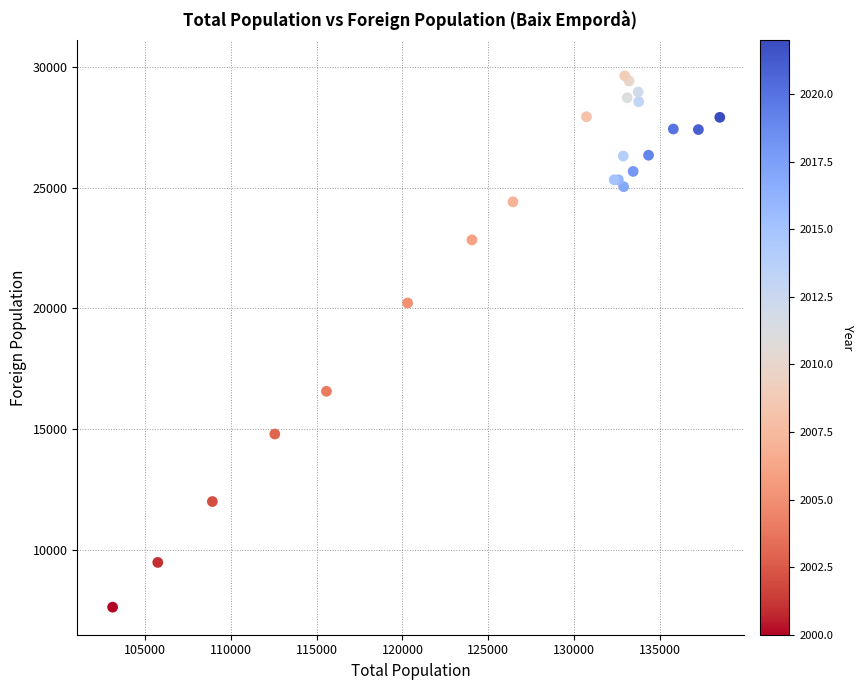

What Y value in the scatter plot is closest to 18630?

20225